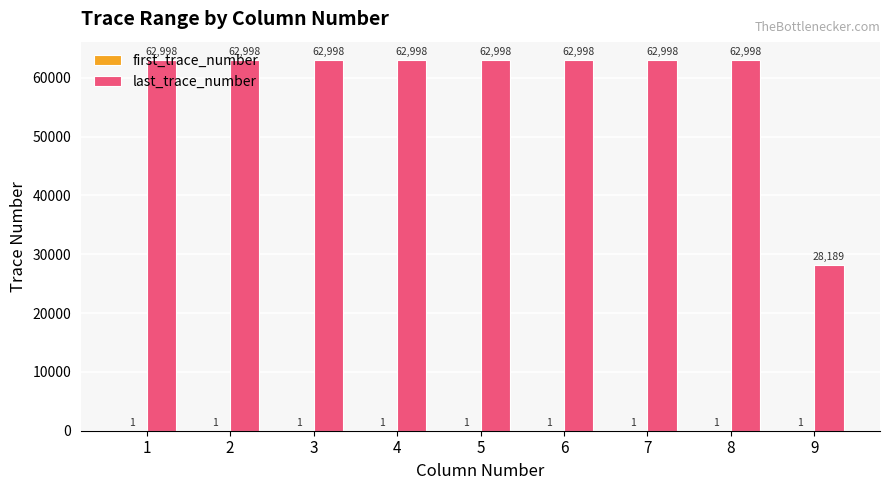

Which series has the largest total across all categories?

last_trace_number